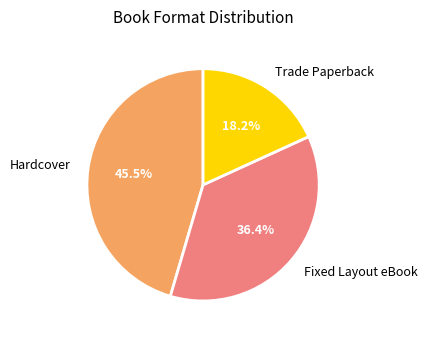

Rank the categories by value from highest to lowest.

Hardcover, Fixed Layout eBook, Trade Paperback